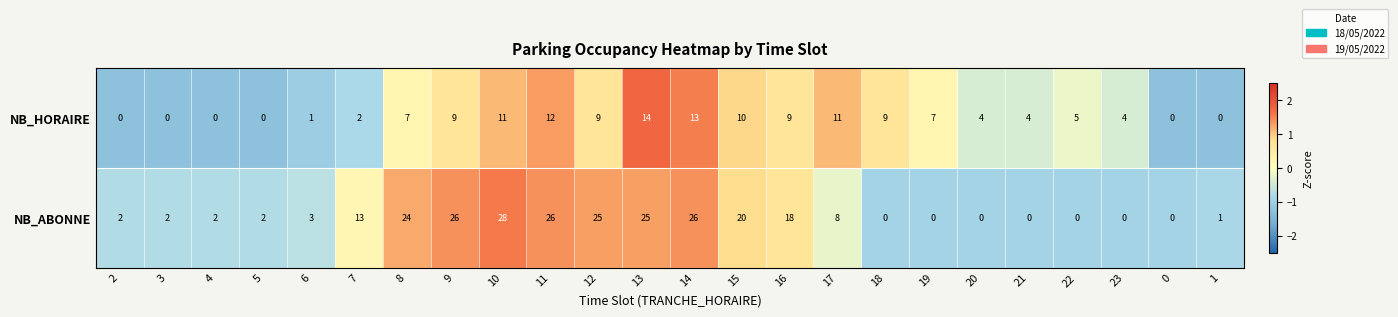

The value of NB_HORAIRE at 4 is 0. True or false?

True